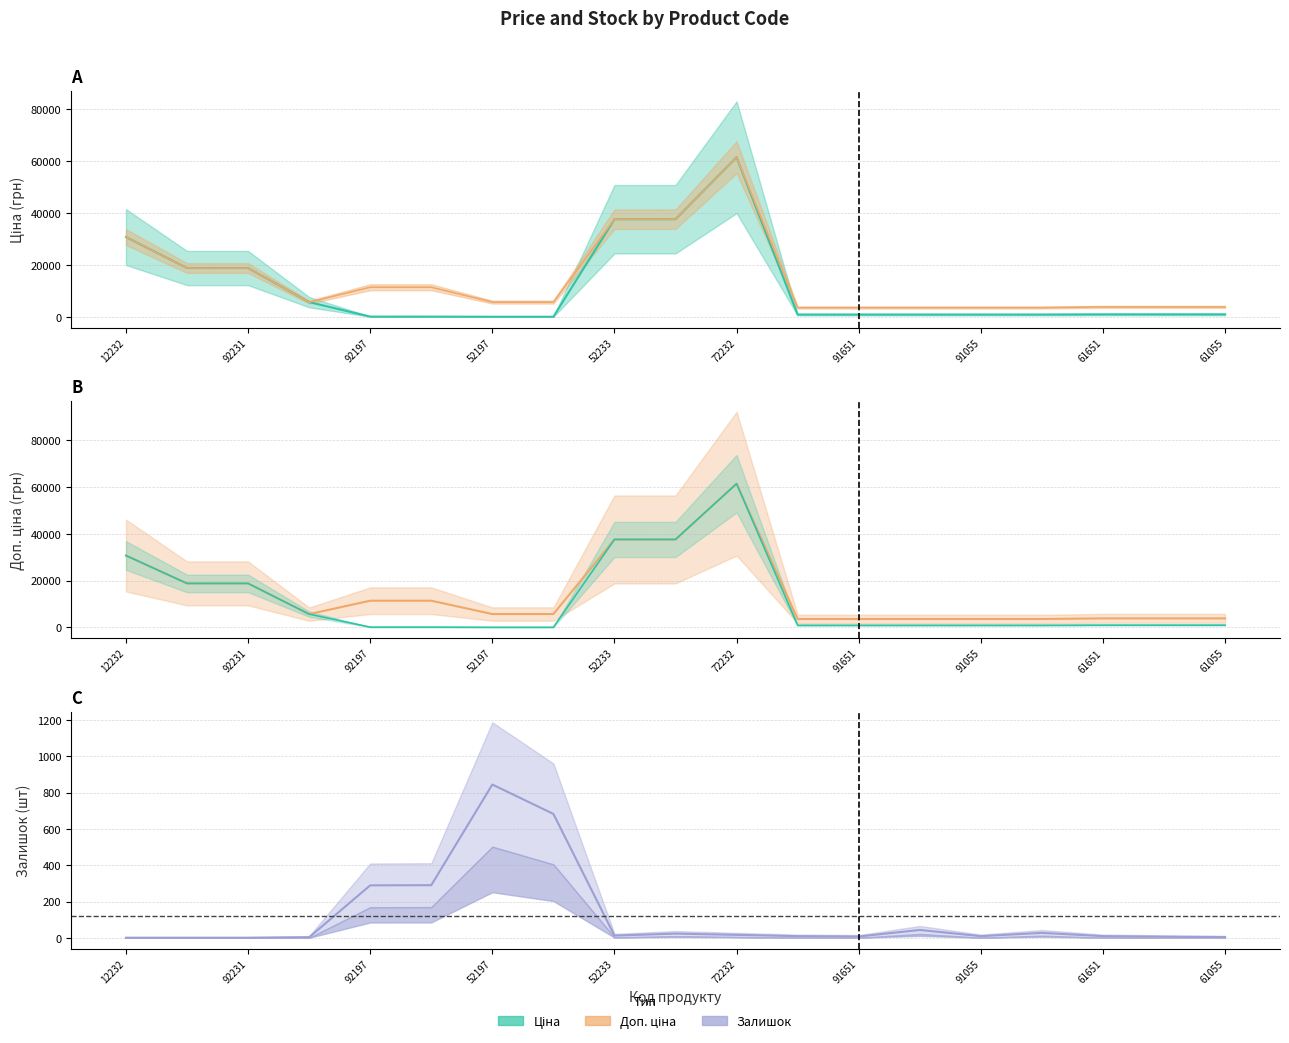

Rank the series at 61651 from highest to lowest value.

Доп. ціна, Ціна, Залишок